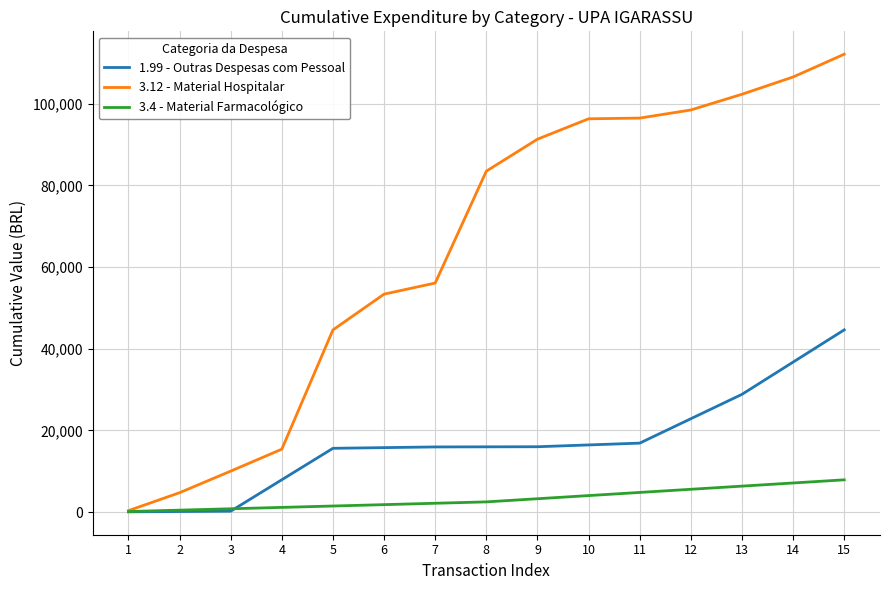

The value of 3.12 - Material Hospitalar at 8 is 83470.2. True or false?

True